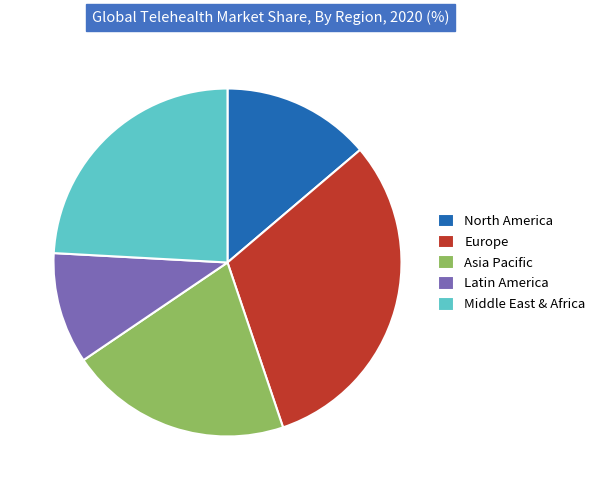

Is it true that Europe is 31% of the pie?

True